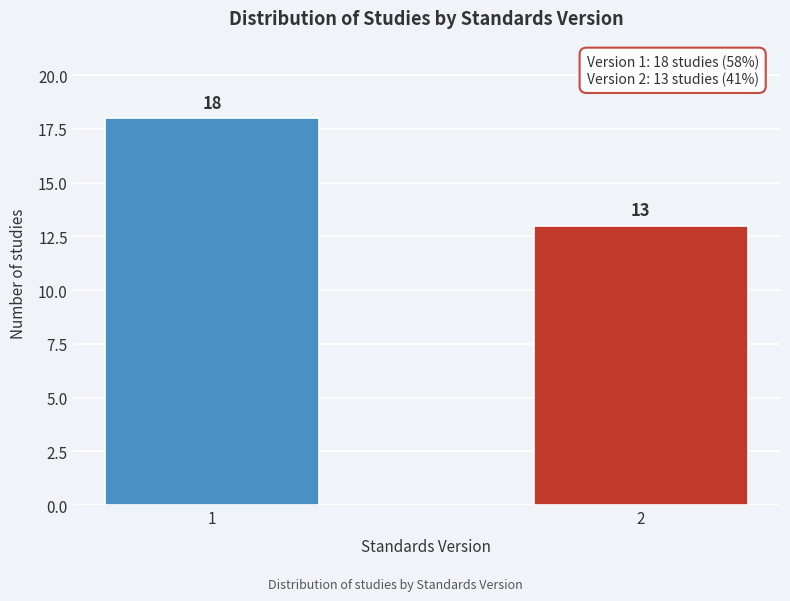

Reading left to right, list all the values displayed in this chart.

1=18	2=13